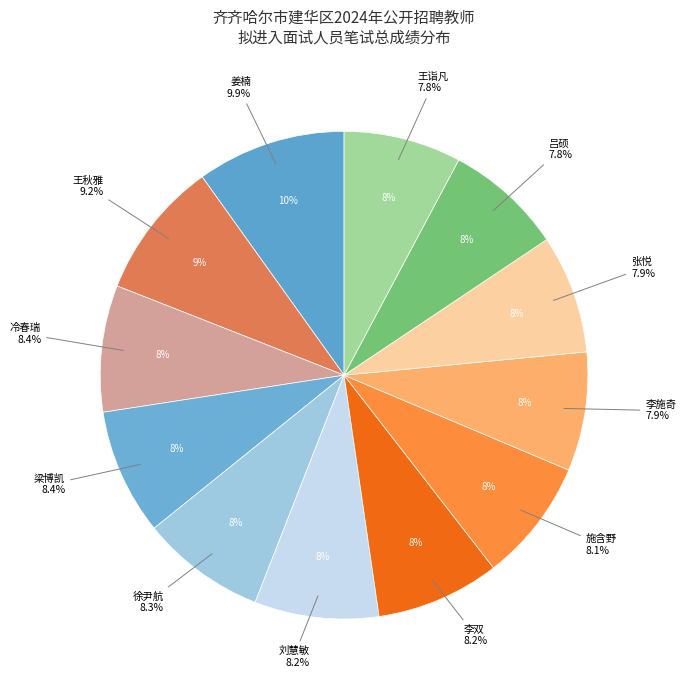

Count the number of slices in the pie.

12